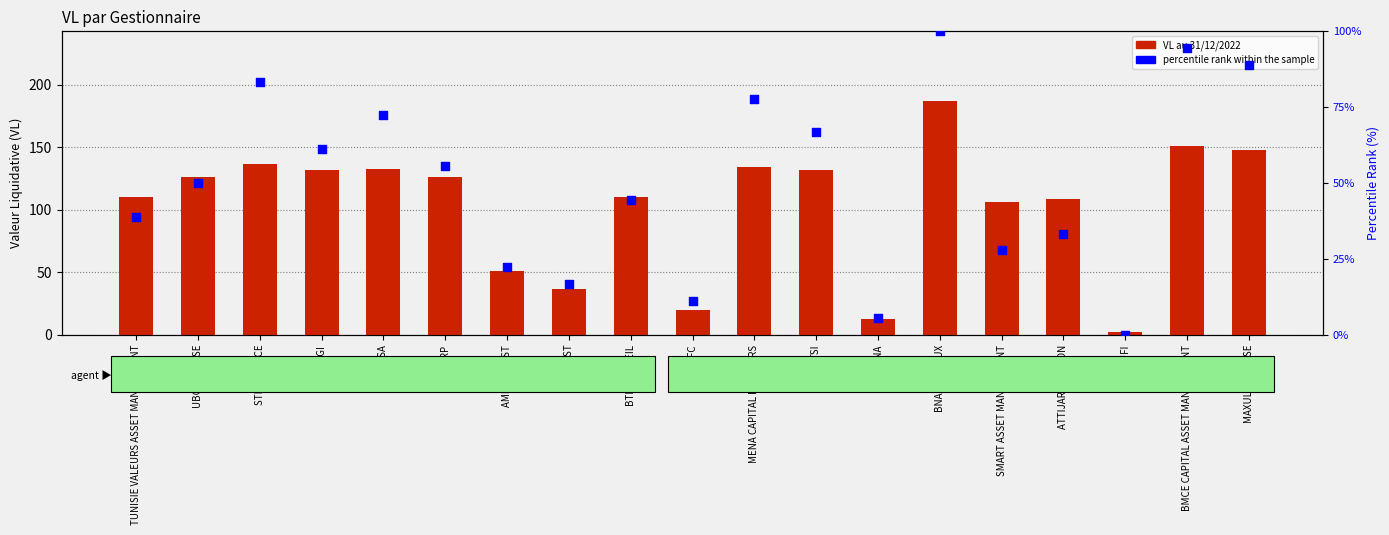

What is the total value across all series at SMART ASSET MANAGEMENT?

133.9